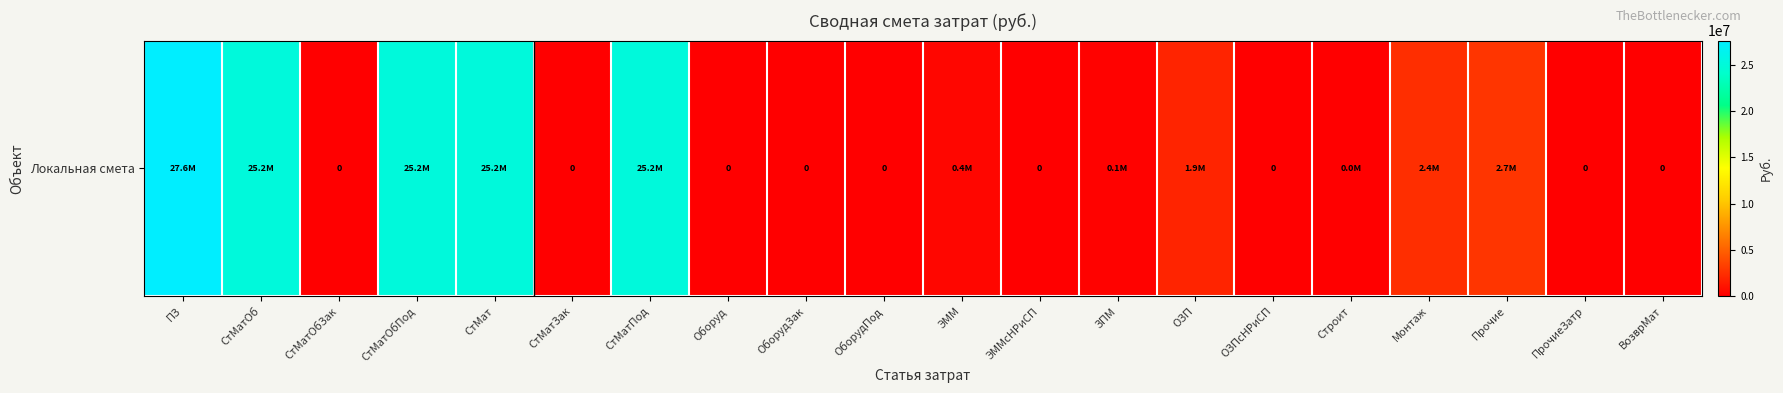

How many distinct data groups are displayed?

1